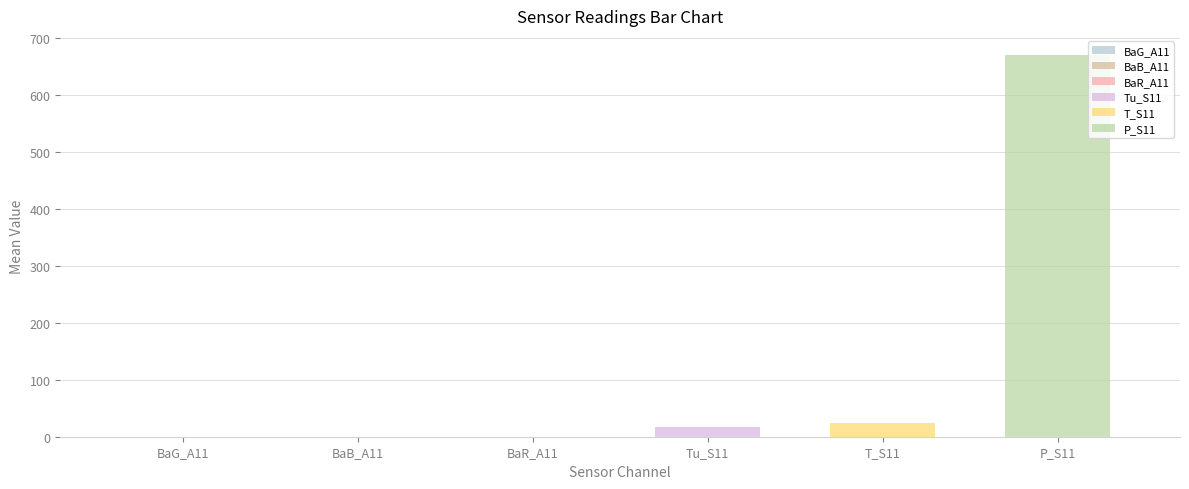

Are the bars grouped side by side (vs. stacked)?

Yes